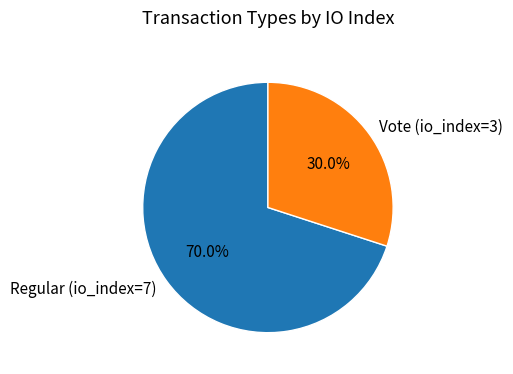

Is it true that Regular (io_index=7) is 63% of the pie?

False